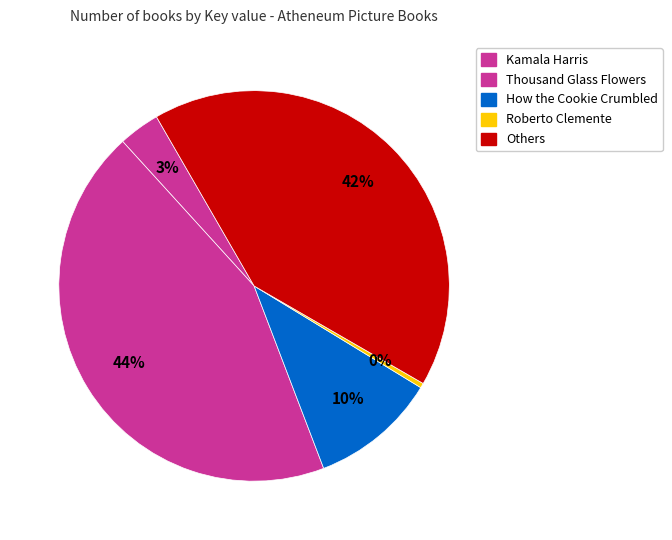

To the nearest percent, what is the difference between the largest and smallest slice percentages?

45%